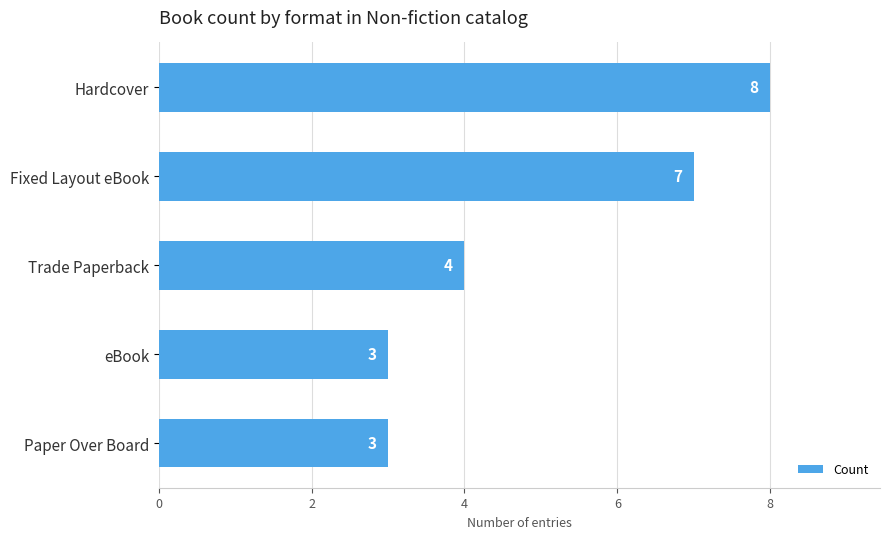

What is the change in value from Fixed Layout eBook to Trade Paperback?

-3